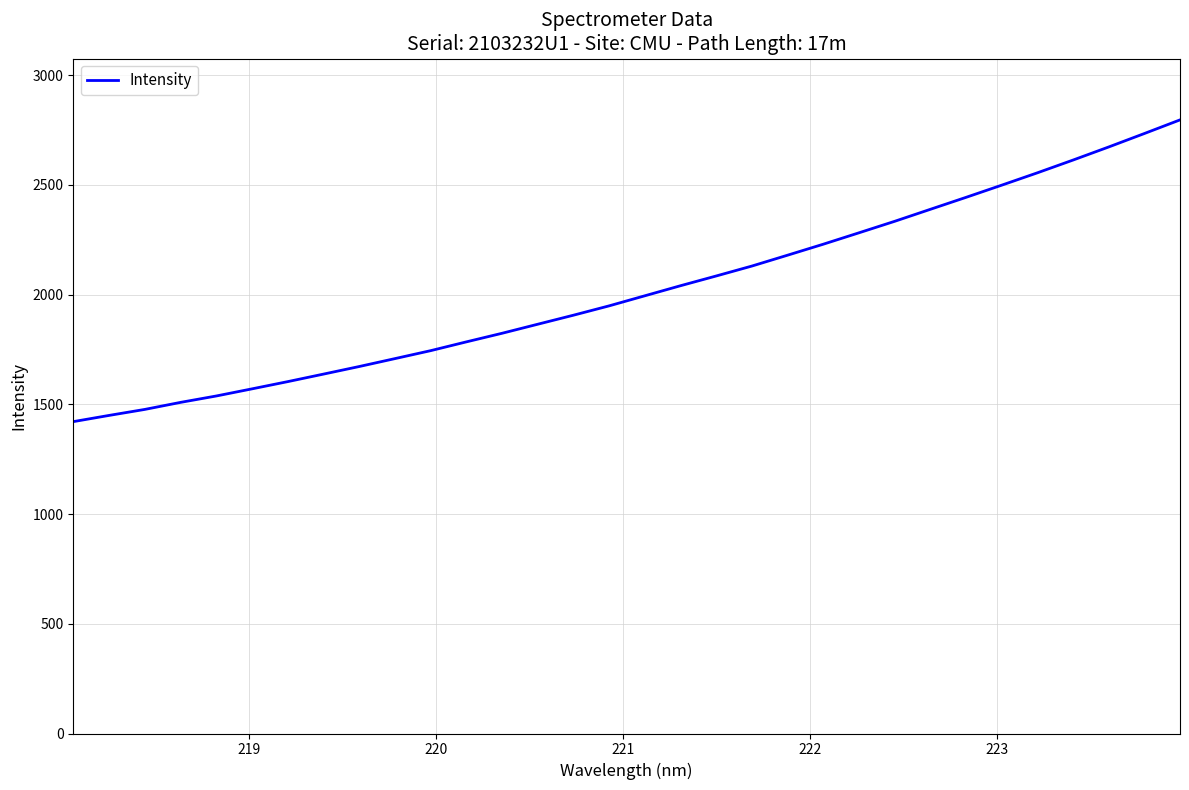

What is the average value?

2019.7